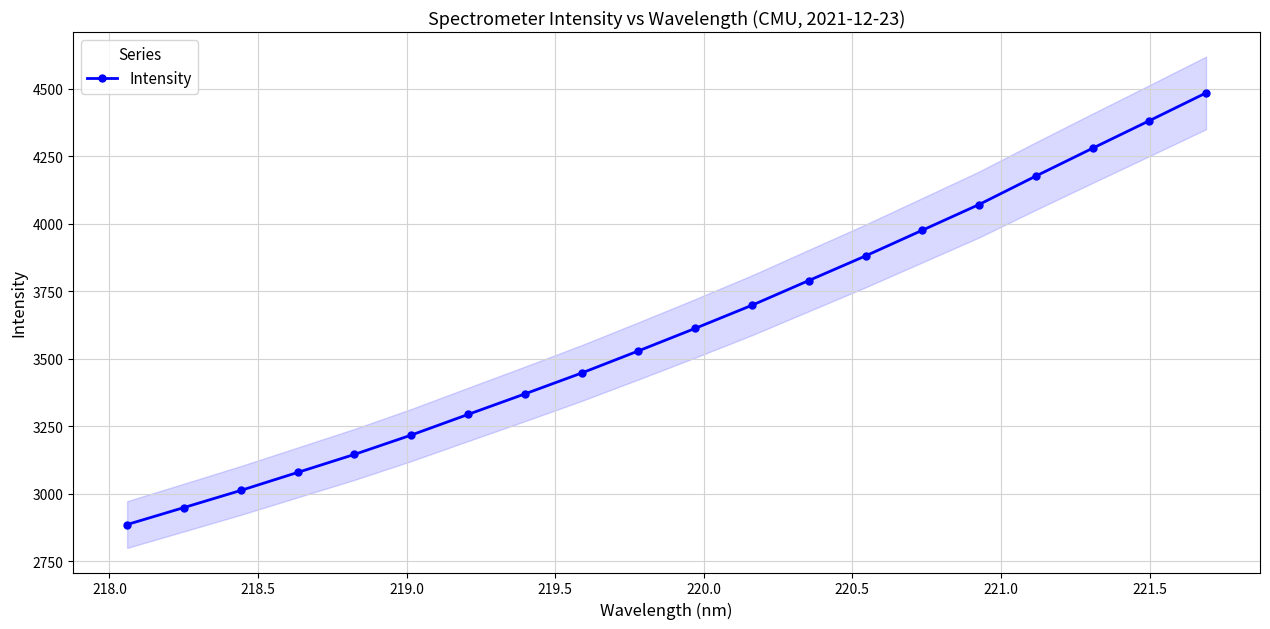

What is the maximum value for Intensity?

4483.9